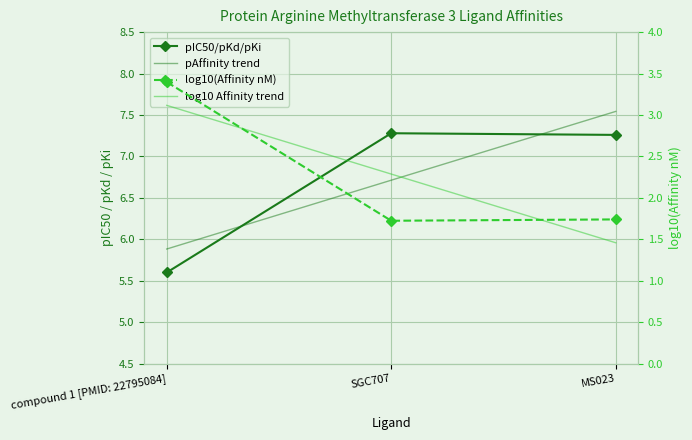

At which label does pIC50/pKd/pKi first exceed 7?

SGC707